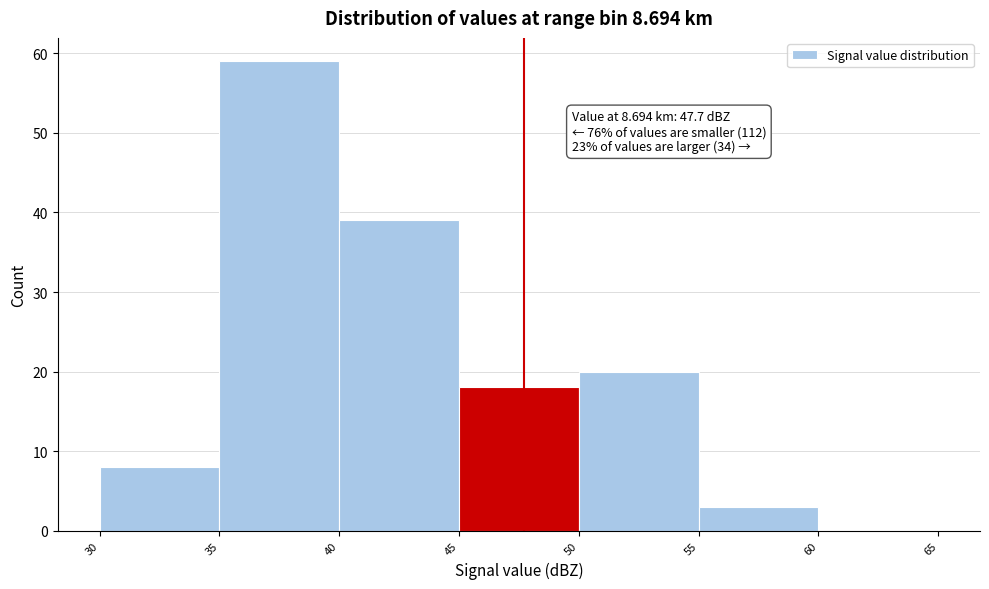

Which range on the x-axis has the tallest bar?

35 to 40